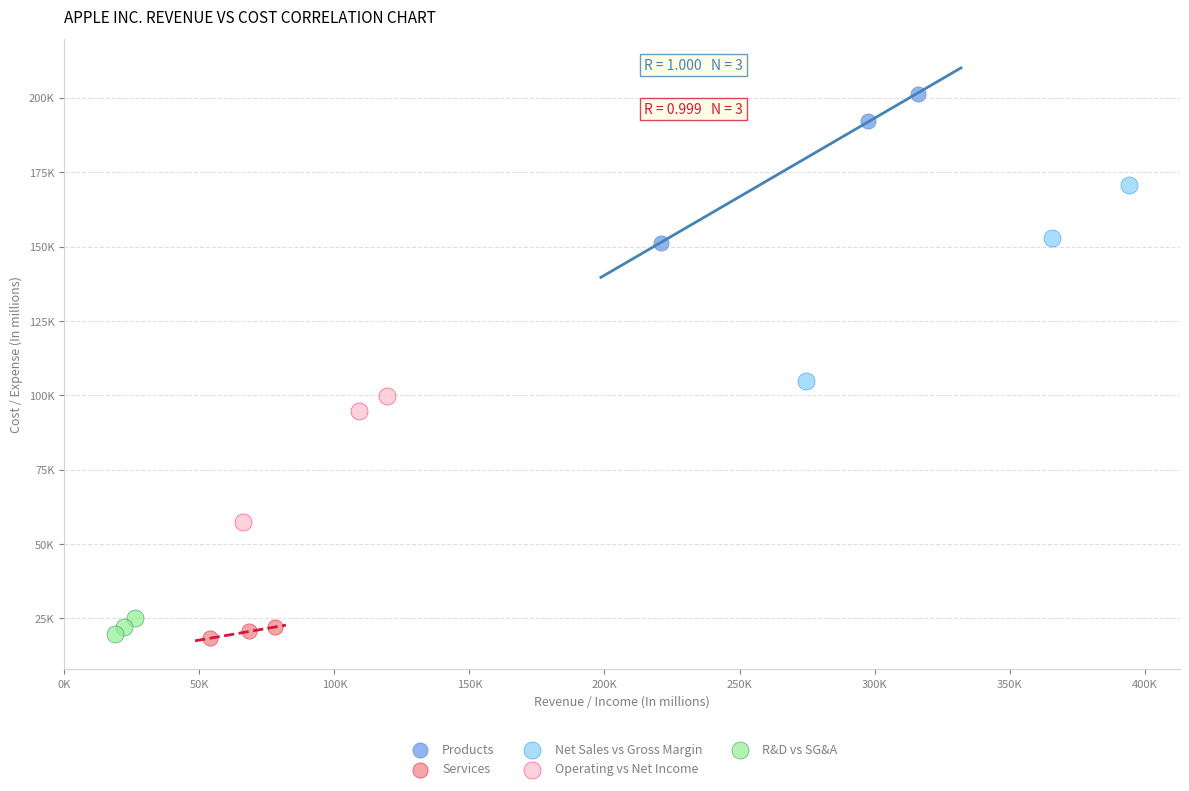

What are all the series names shown in the legend?

Products, Services, Net Sales vs Gross Margin, Operating vs Net Income, R&D vs SG&A